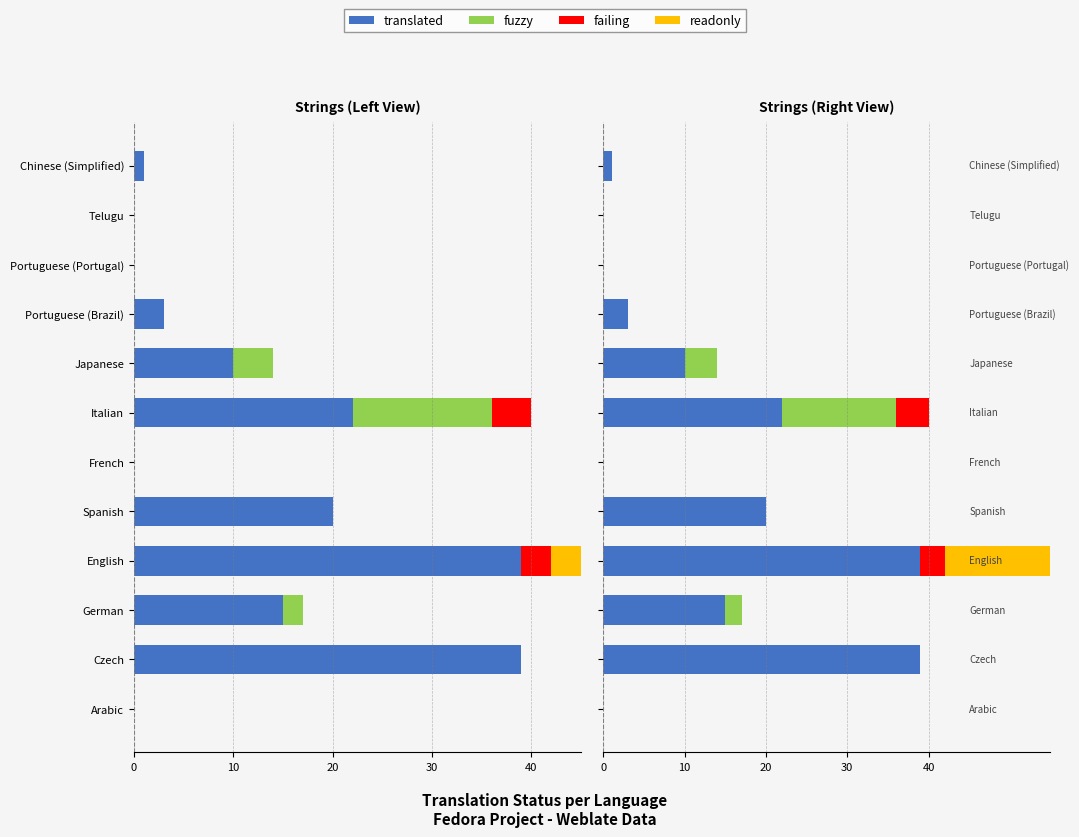

What is the total value across all series at Japanese?

14